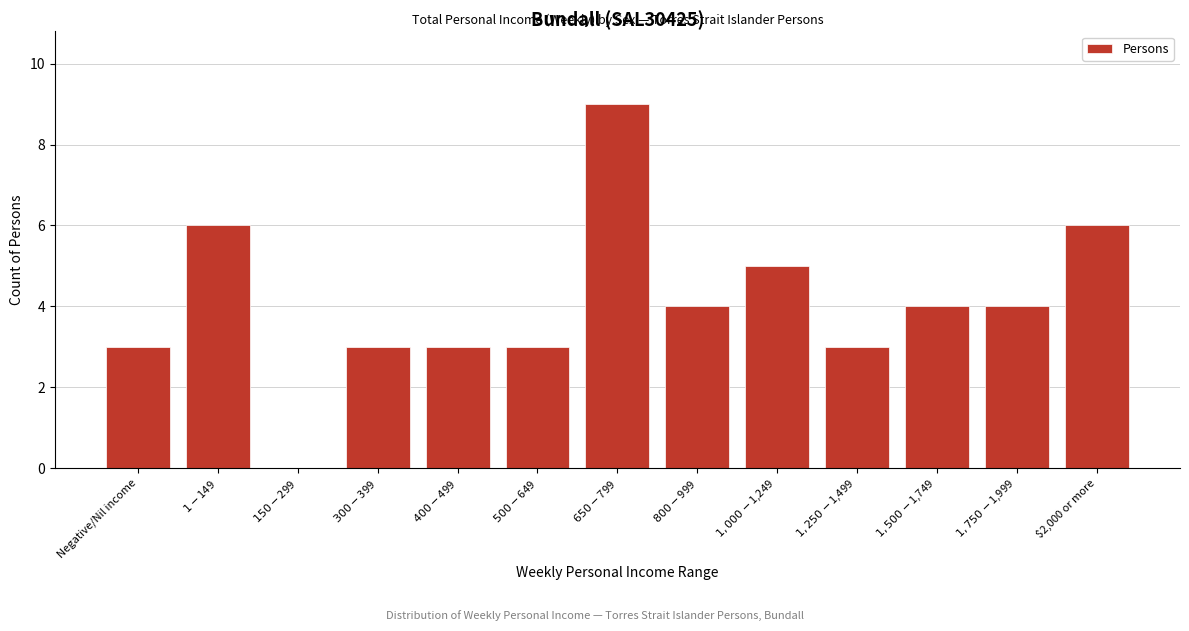

What is the maximum value shown in the chart?

9